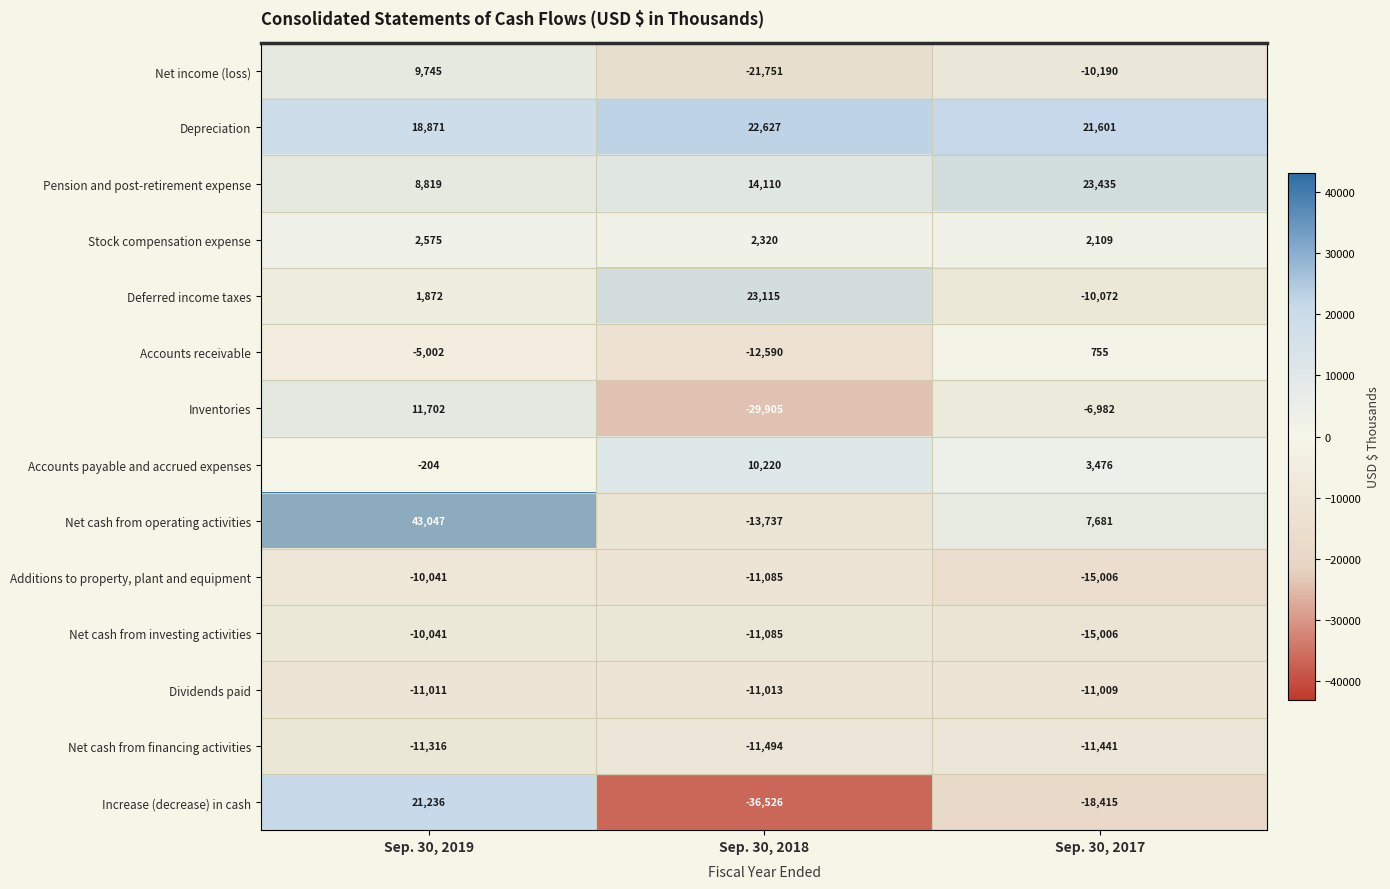

How many Additions to property, plant and equipment values are between -15006 and -10041?

3